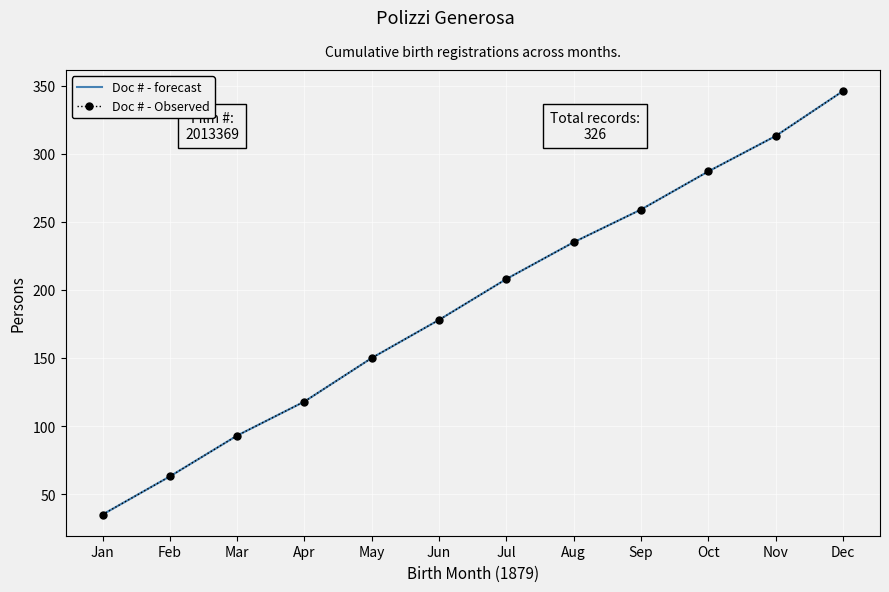

Reading left to right, list all the values displayed in this chart.

Doc # - forecast: Jan=35	Feb=63	Mar=93	Apr=118	May=150	Jun=178	Jul=208	Aug=235	Sep=259	Oct=287	Nov=313	Dec=346
Doc # - Observed: Jan=35	Feb=63	Mar=93	Apr=118	May=150	Jun=178	Jul=208	Aug=235	Sep=259	Oct=287	Nov=313	Dec=346